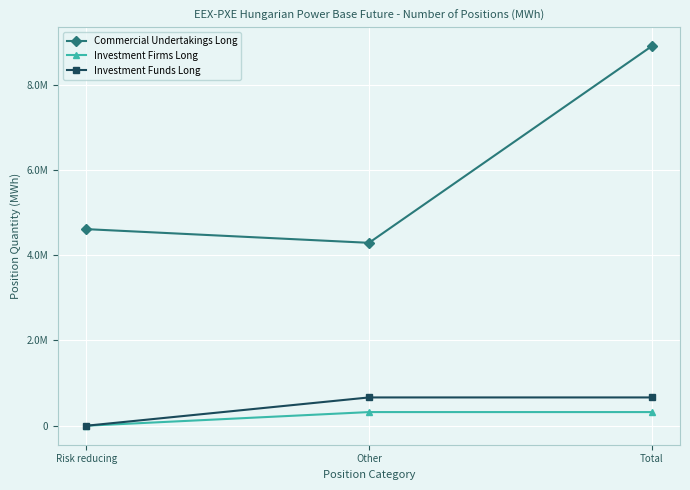

Is this an area chart (filled region under the line)?

No